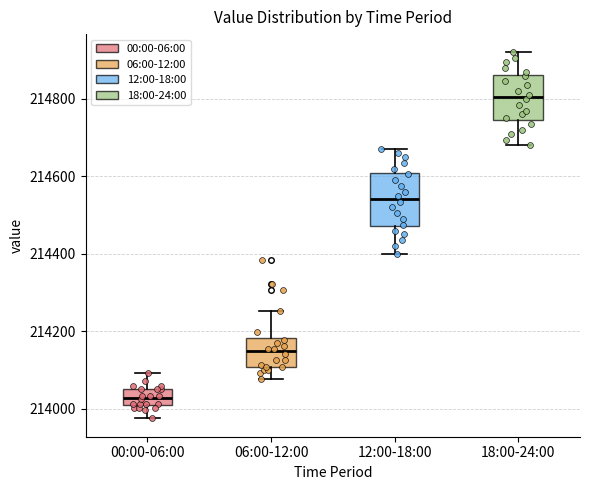

Where does the upper whisker of the box for 00:00-06:00 end on the y-axis? The values are not printed on the chart, so give them approximately, as read against the axis.

214100